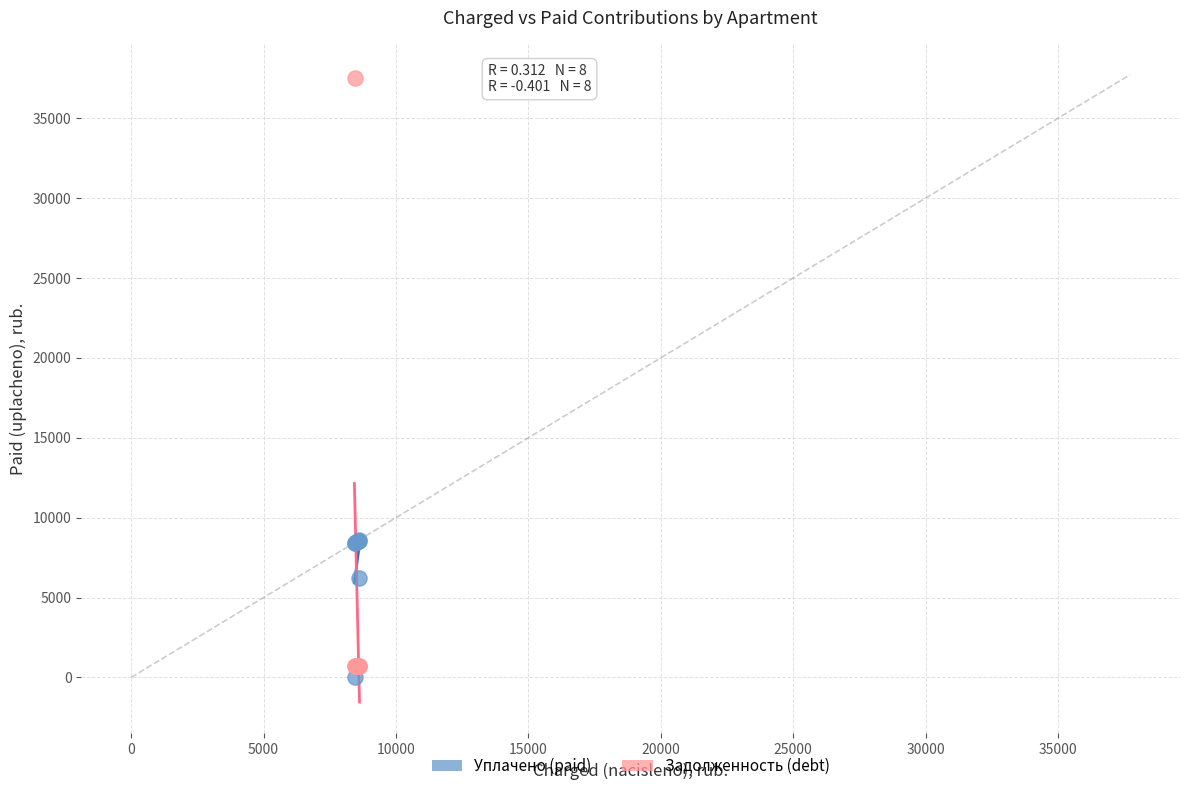

What are all the series names shown in the legend?

Уплачено (paid), Задолженность (debt)